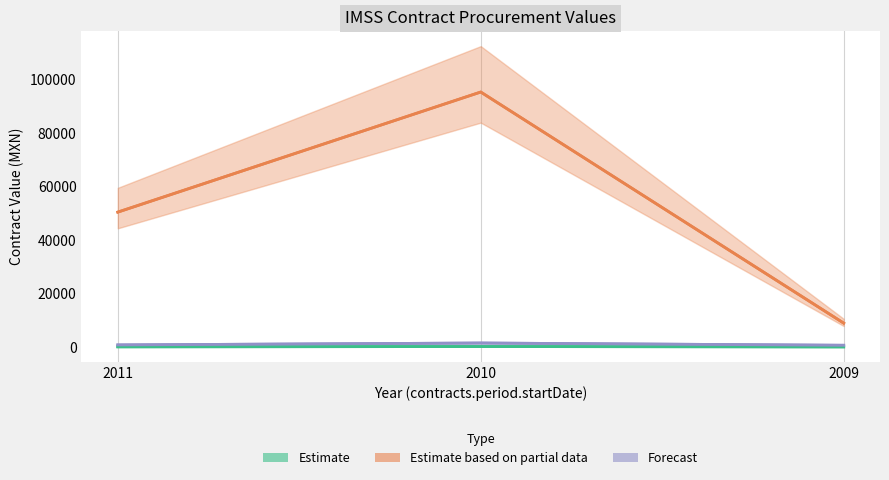

At which category is the sum across all series the highest?

2010